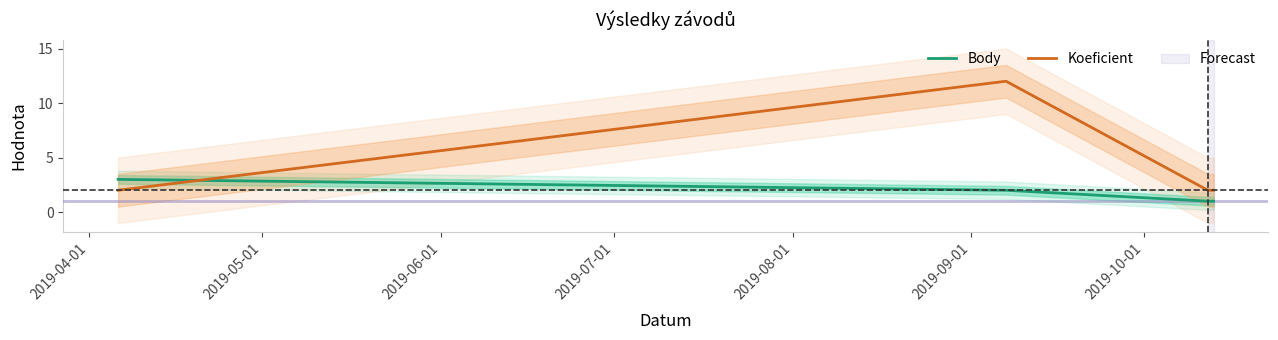

Does the chart display data point markers on the line(s)?

No